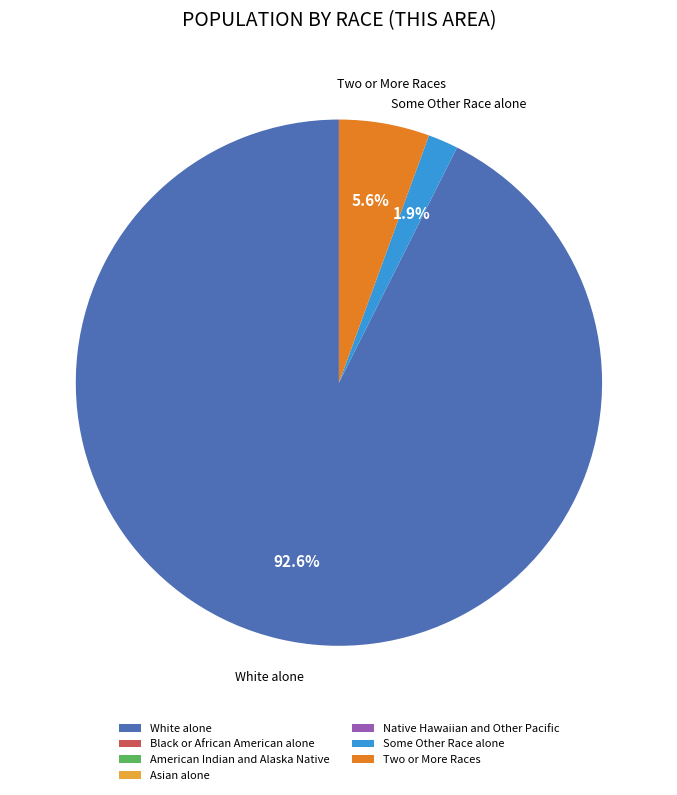

Which category has the biggest portion of the pie?

White alone